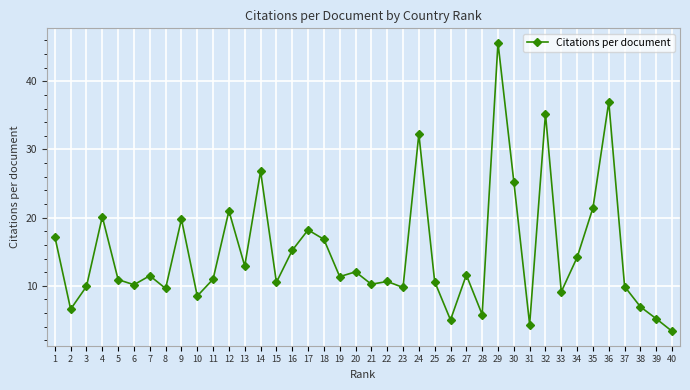

What is the value of the 9th point from the left?

19.8